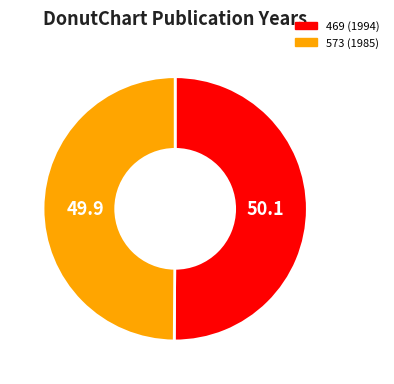

How many slices are in this pie chart?

2